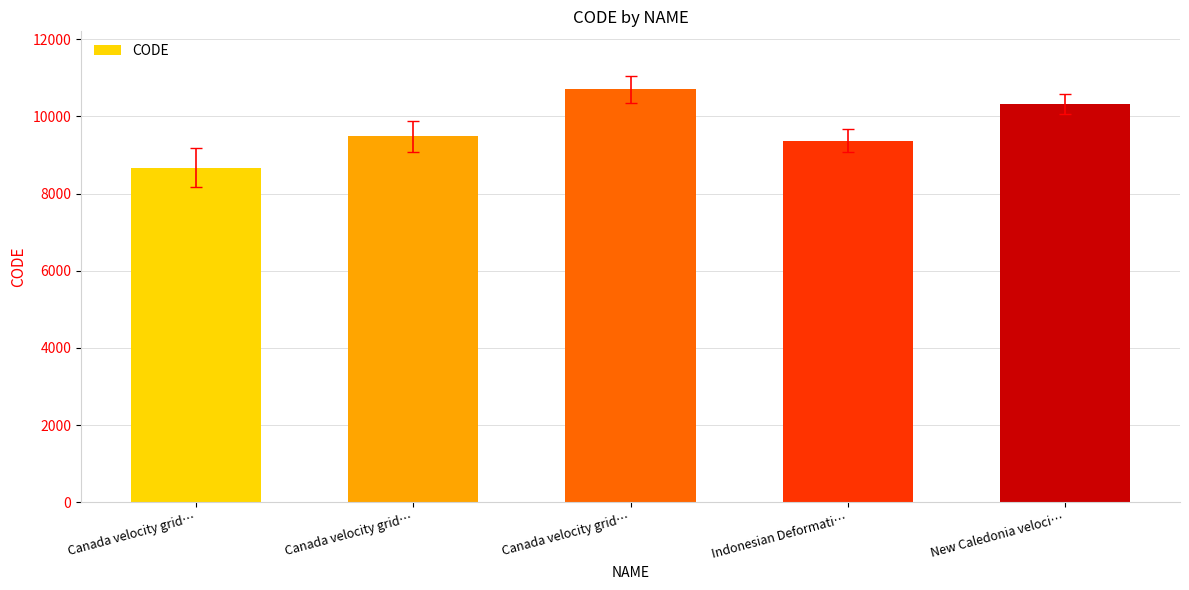

How many values are below 9483?

2